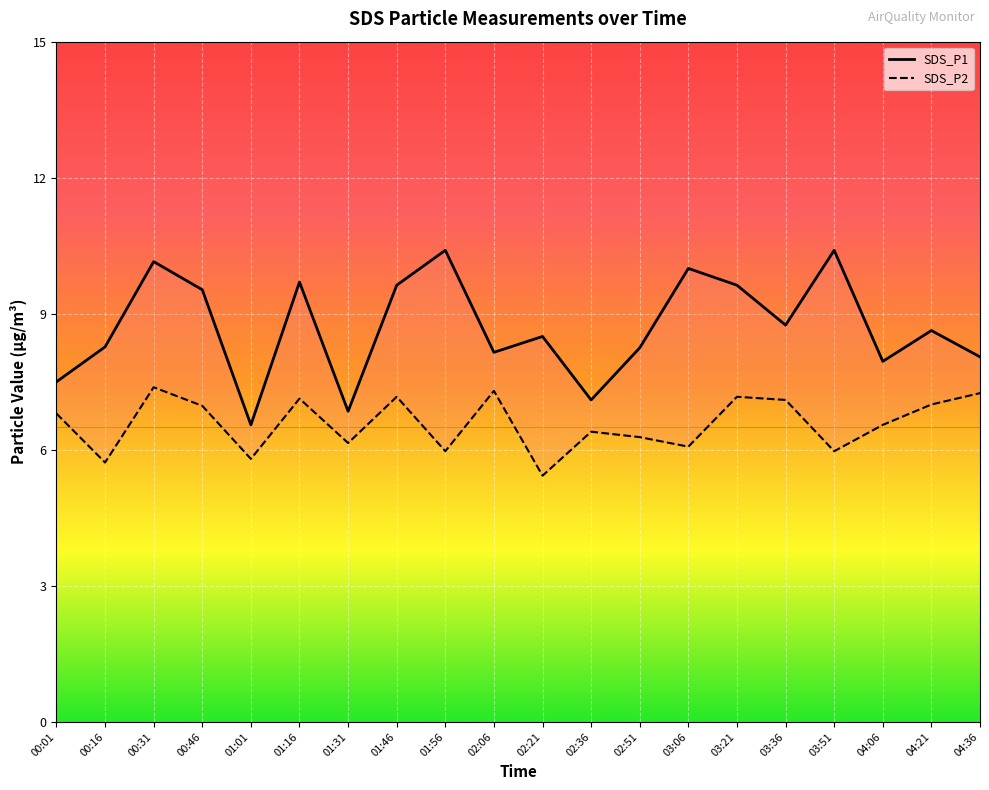

How many values in the SDS_P2 series are below 6?

5